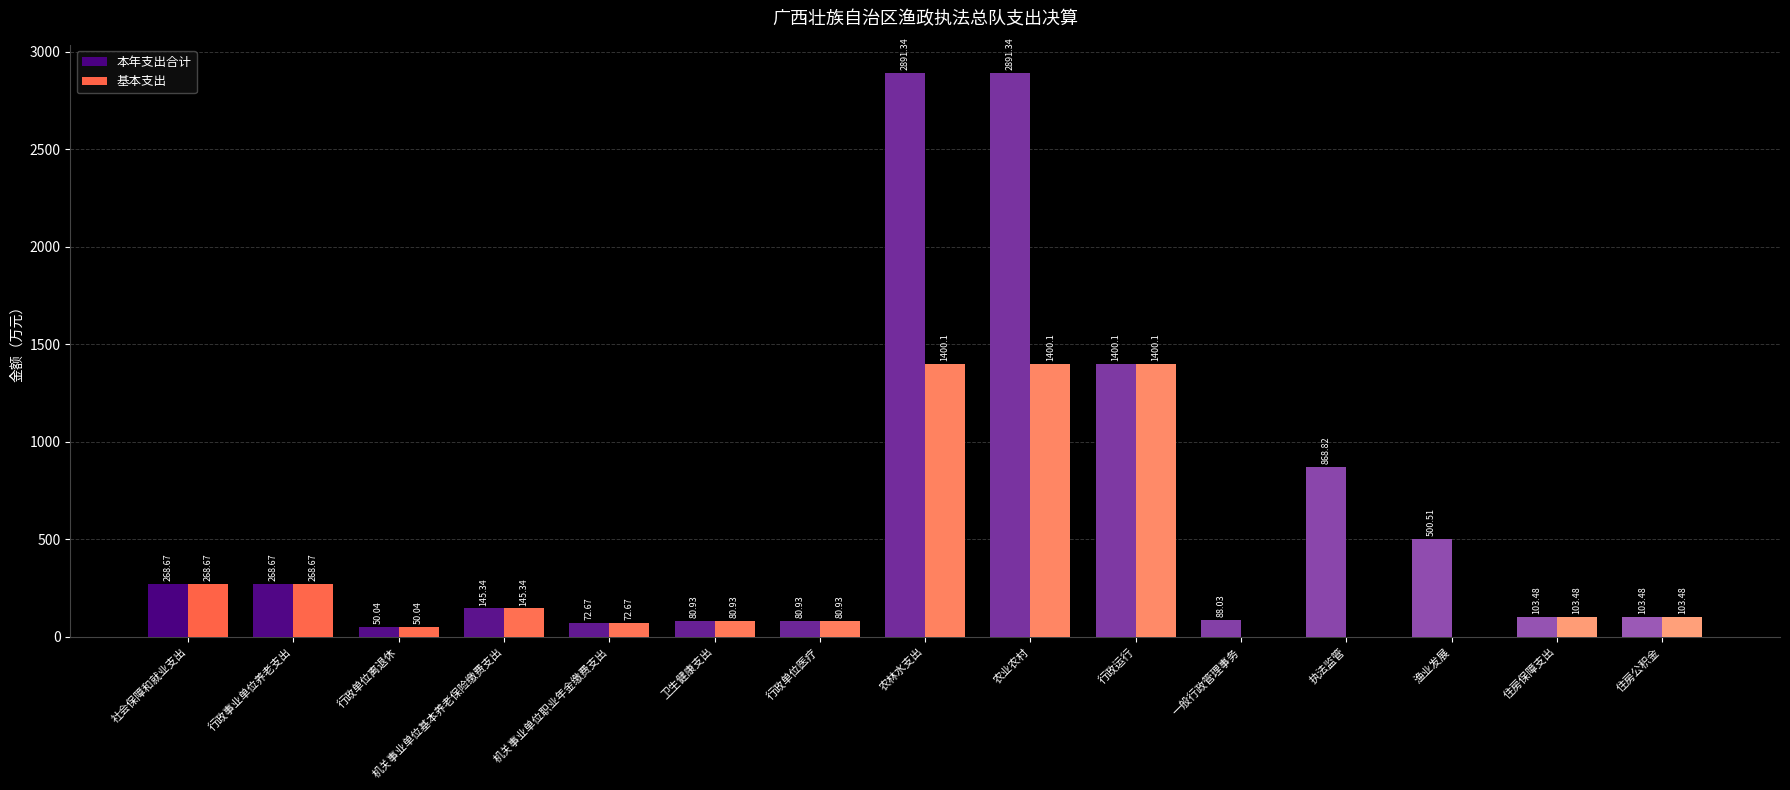

Reading left to right, list all the values displayed in this chart.

本年支出合计: 268.7	268.7	50.0	145.3	72.7	80.9	80.9	2891.3	2891.3	1400.1	88.0	868.8	500.5	103.5	103.5
基本支出: 268.7	268.7	50.0	145.3	72.7	80.9	80.9	1400.1	1400.1	1400.1	0.0	0.0	0.0	103.5	103.5